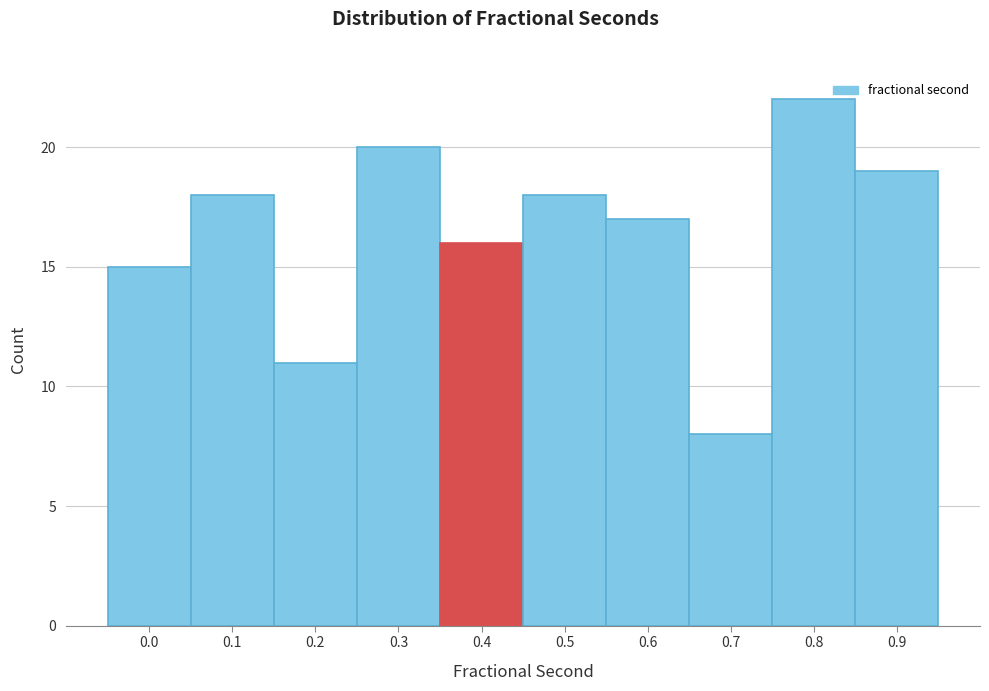

Reading left to right, transcribe all the data shown in this chart.

15	18	11	20	16	18	17	8	22	19